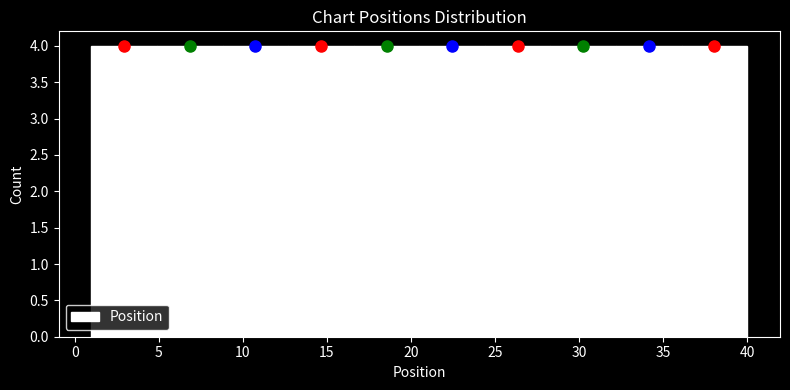

How tall is the bar that spans 24.4 to 28.3 on the x-axis? Neither the bar edges nor the heights are printed on the chart, so give them approximately, as read against the axes.

4